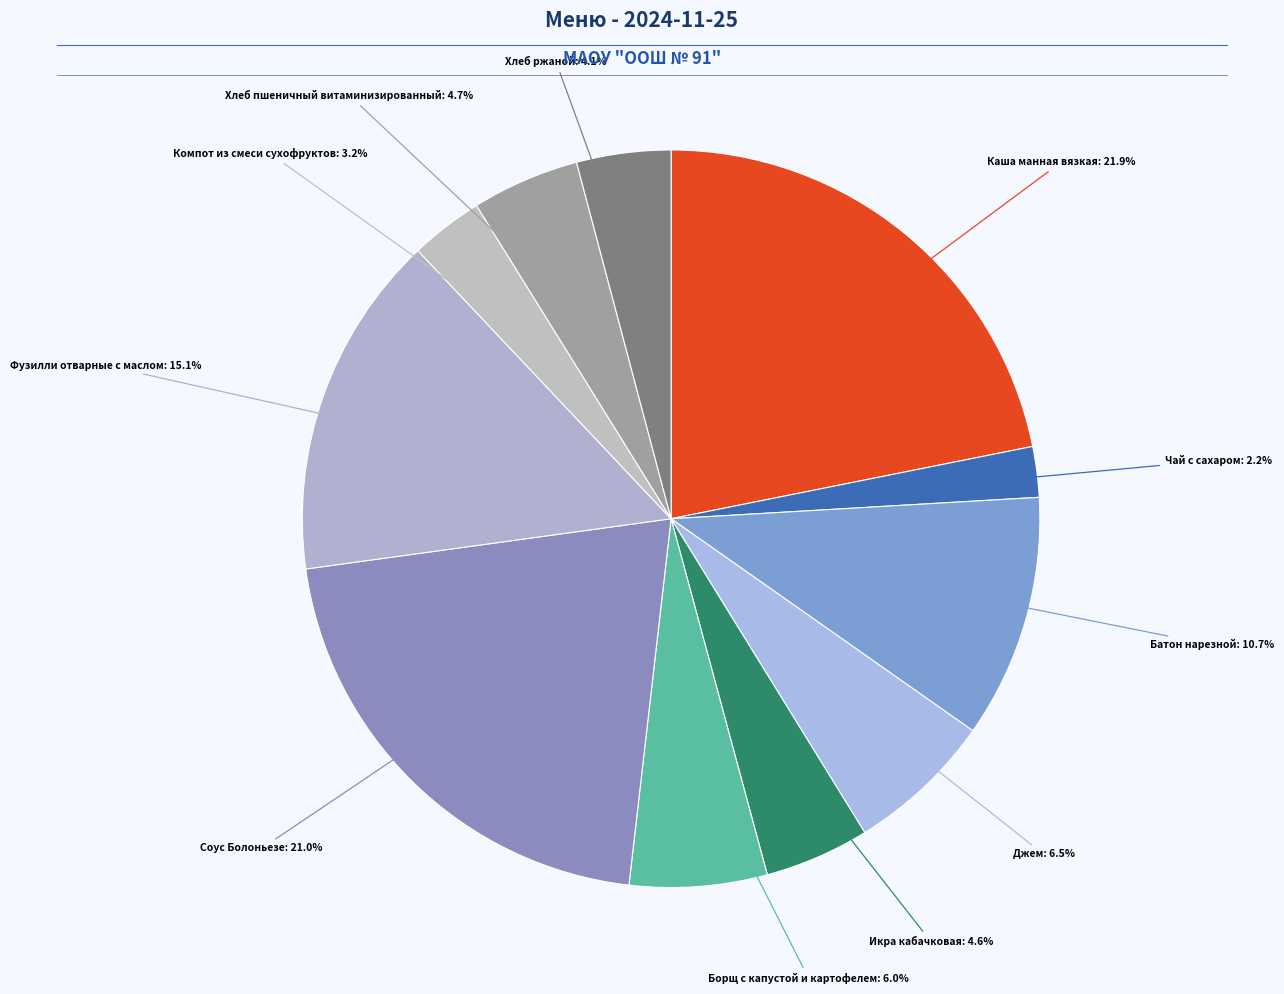

How many slices are in this pie chart?

11